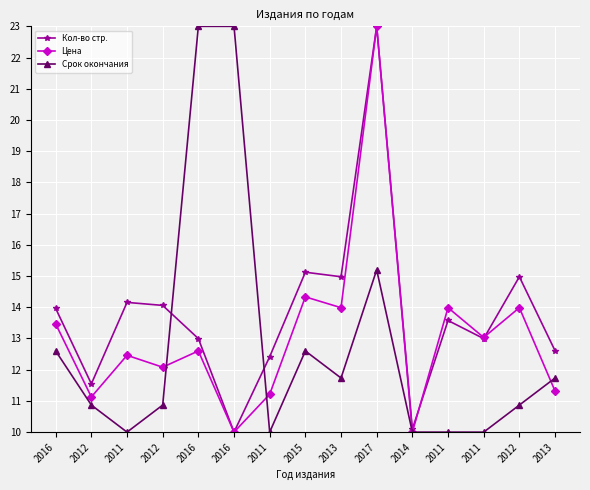

What is the average value of the Цена series?

13.1